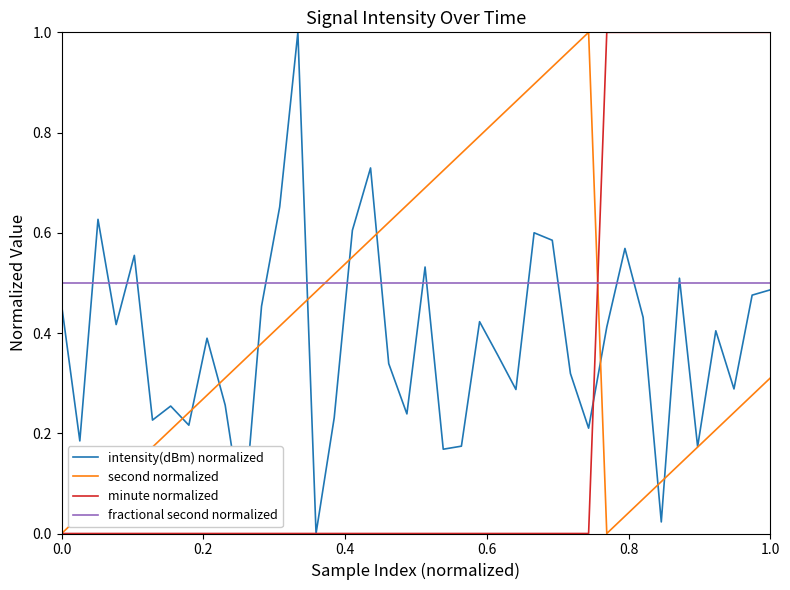

How many lines are shown in the chart?

4